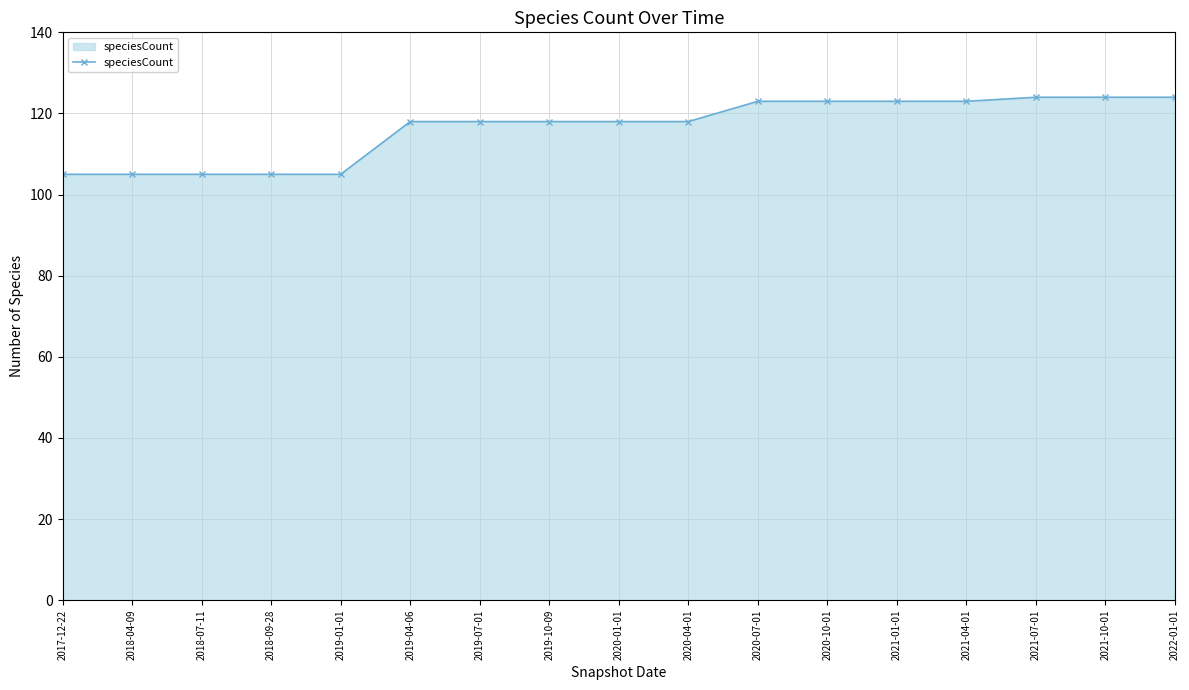

The chart shows a value of 216 at 2020-07-01. True or false?

False